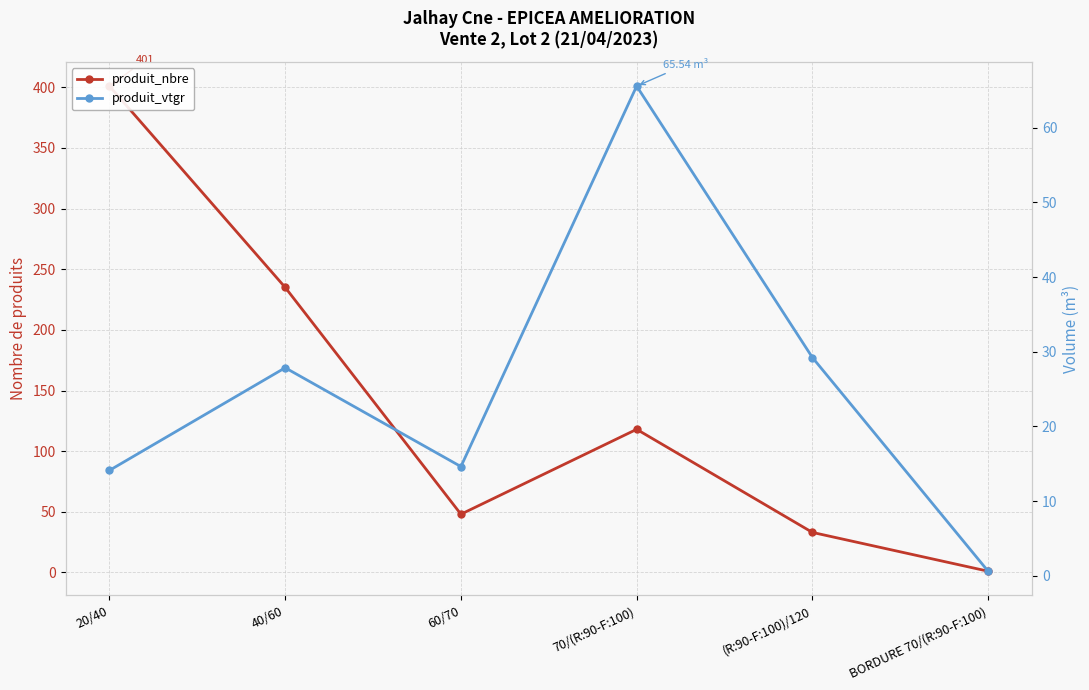

True or false: produit_vtgr and produit_nbre cross at least once.

False